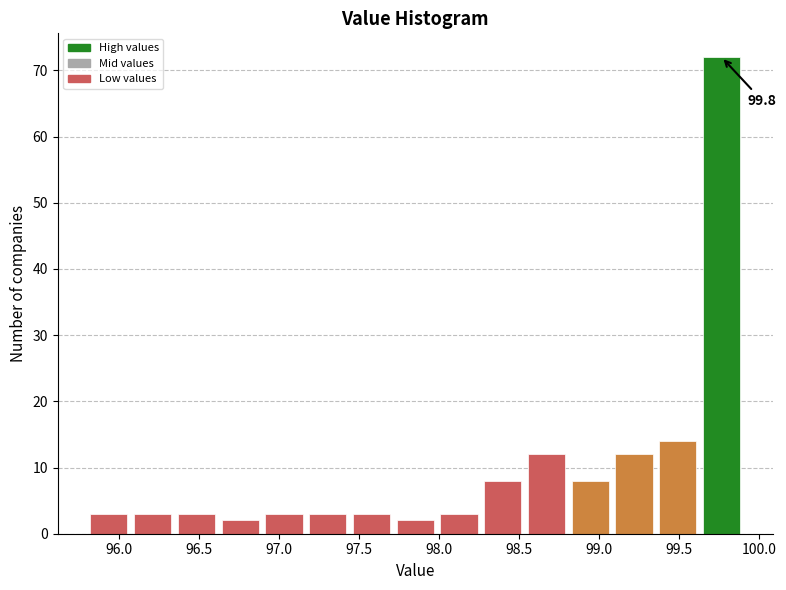

Over which range of the x-axis is the bar tallest?

99.65 to 99.90